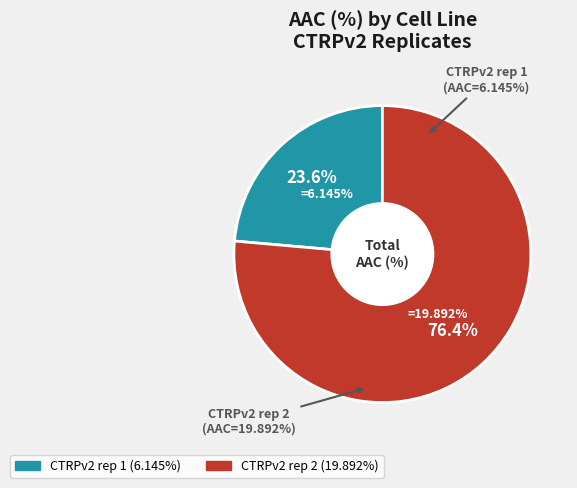

To the nearest percent, what percentage of the pie is CTRPv2 rep 2?

76%